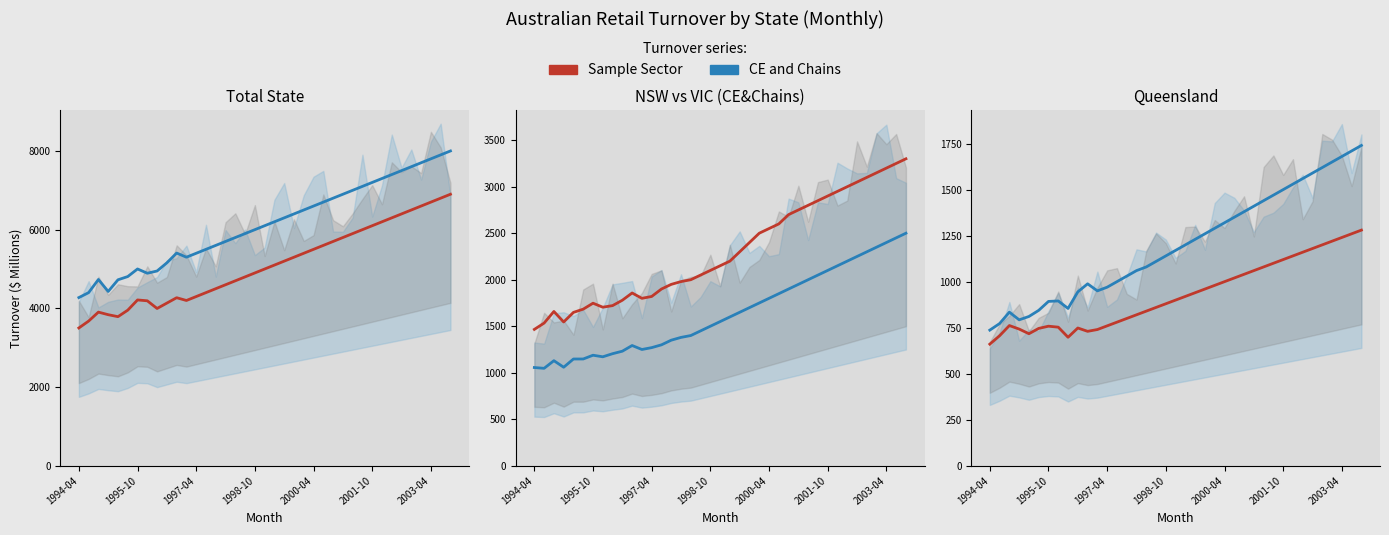

True or false: NSW (CE&Chains) and VIC (CE&Chains) cross at least once.

False